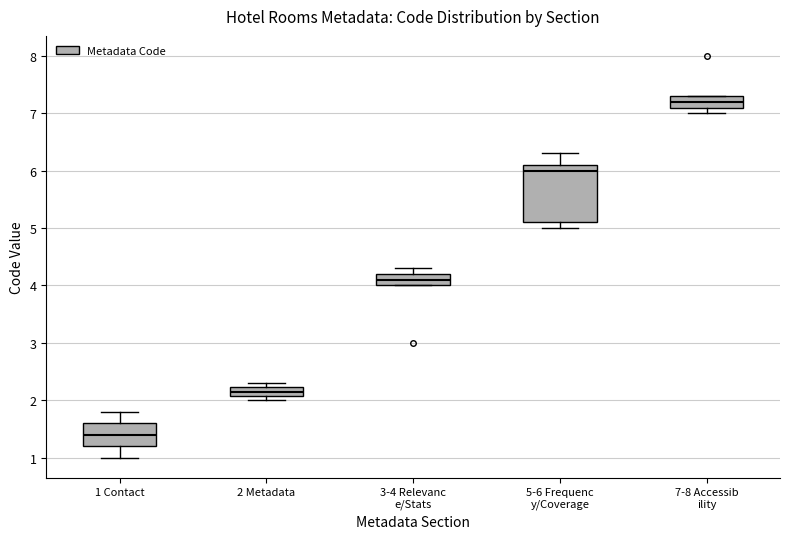

Comparing the boxes themselves (not the whiskers), which one is the tallest?

5-6 Frequenc y/Coverage